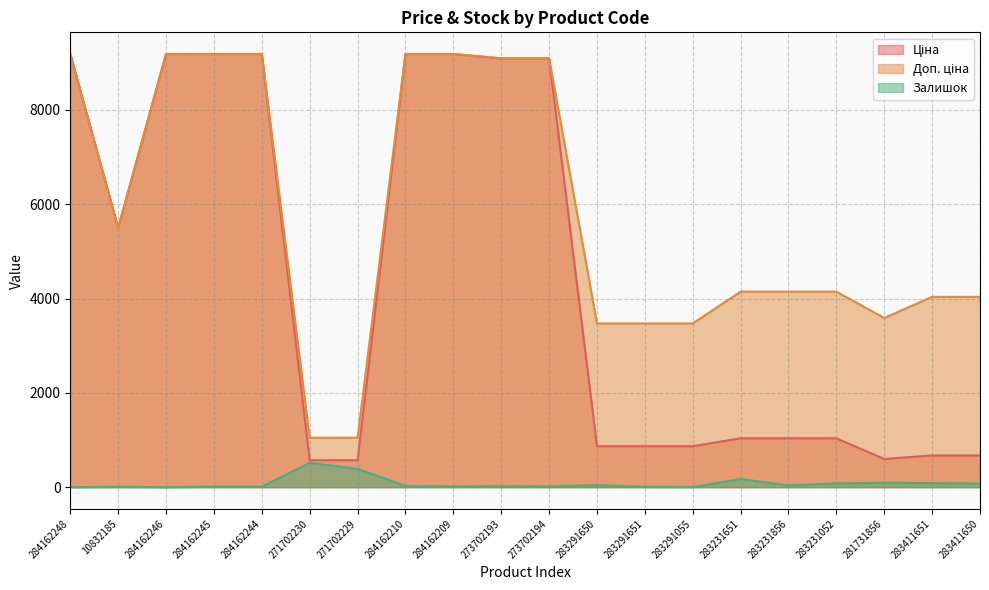

What is the difference between the highest and lowest values at 284162244?

9176.1